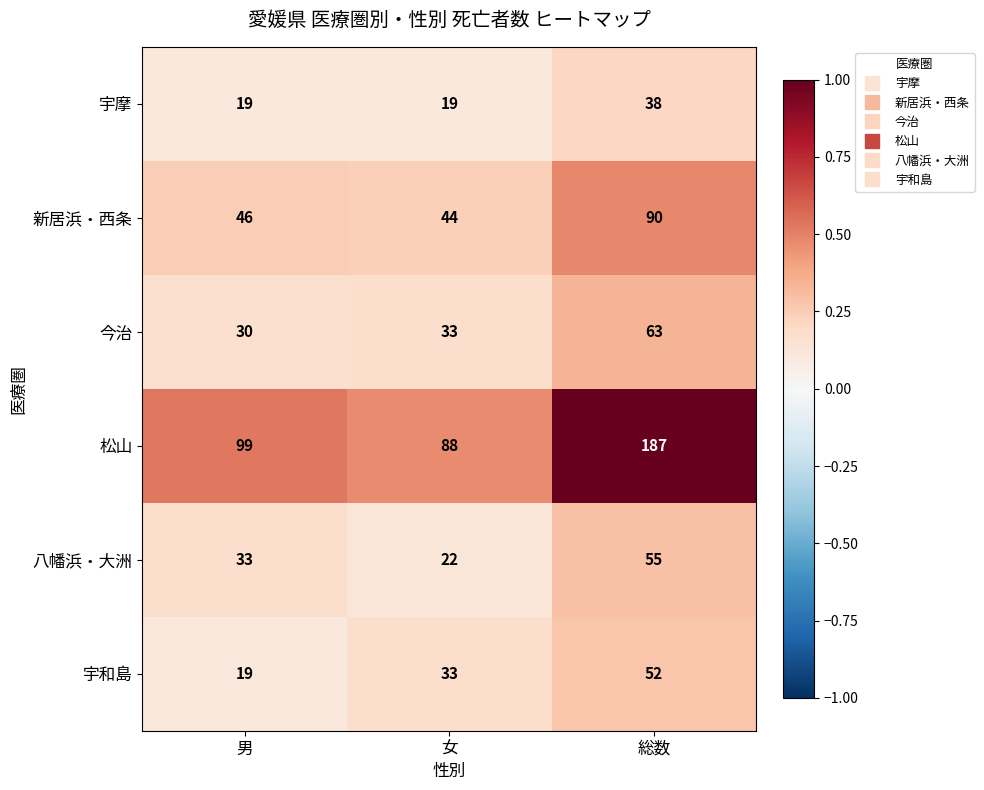

What is the smallest value displayed?

19